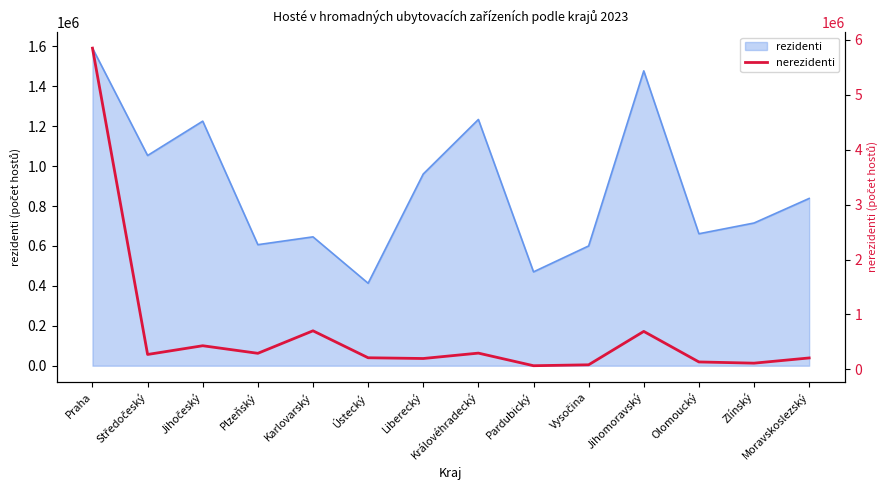

At which label is the value closest to 2957054?

Karlovarský